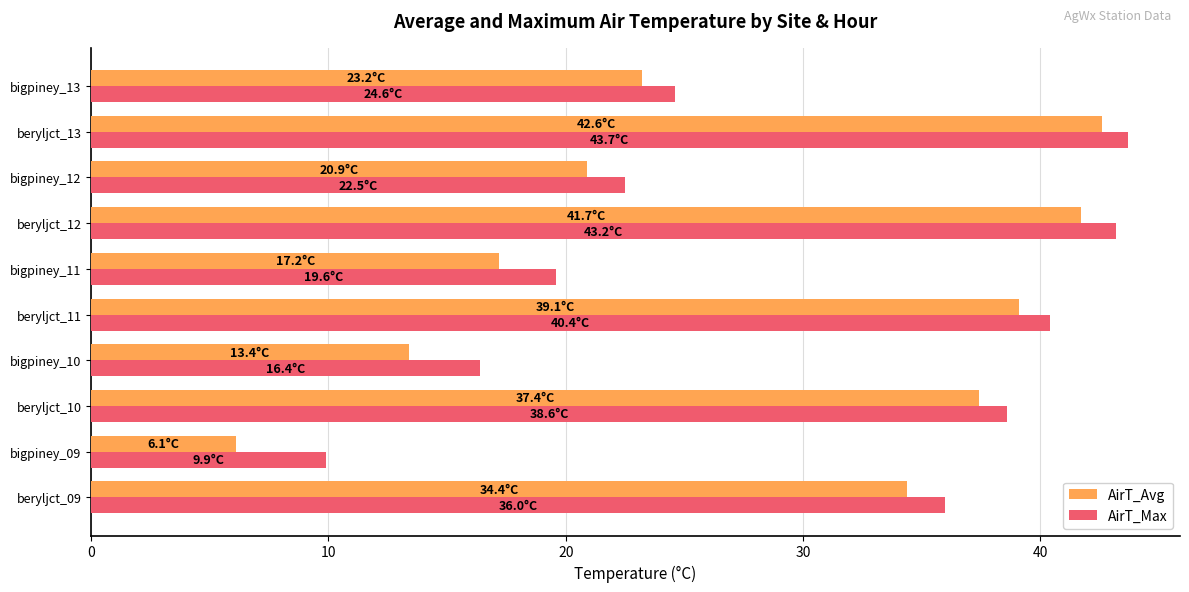

What is the total value across all series at beryljct_13?

86.3